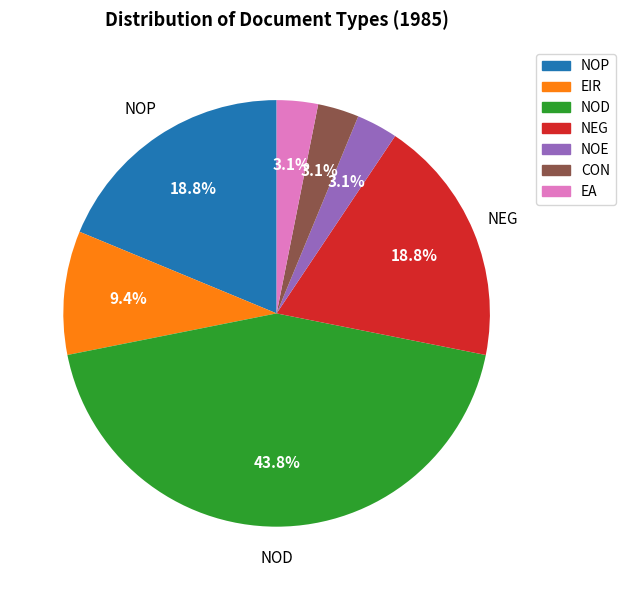

What is the ratio of the value at NOP to the value at EIR?

2.0